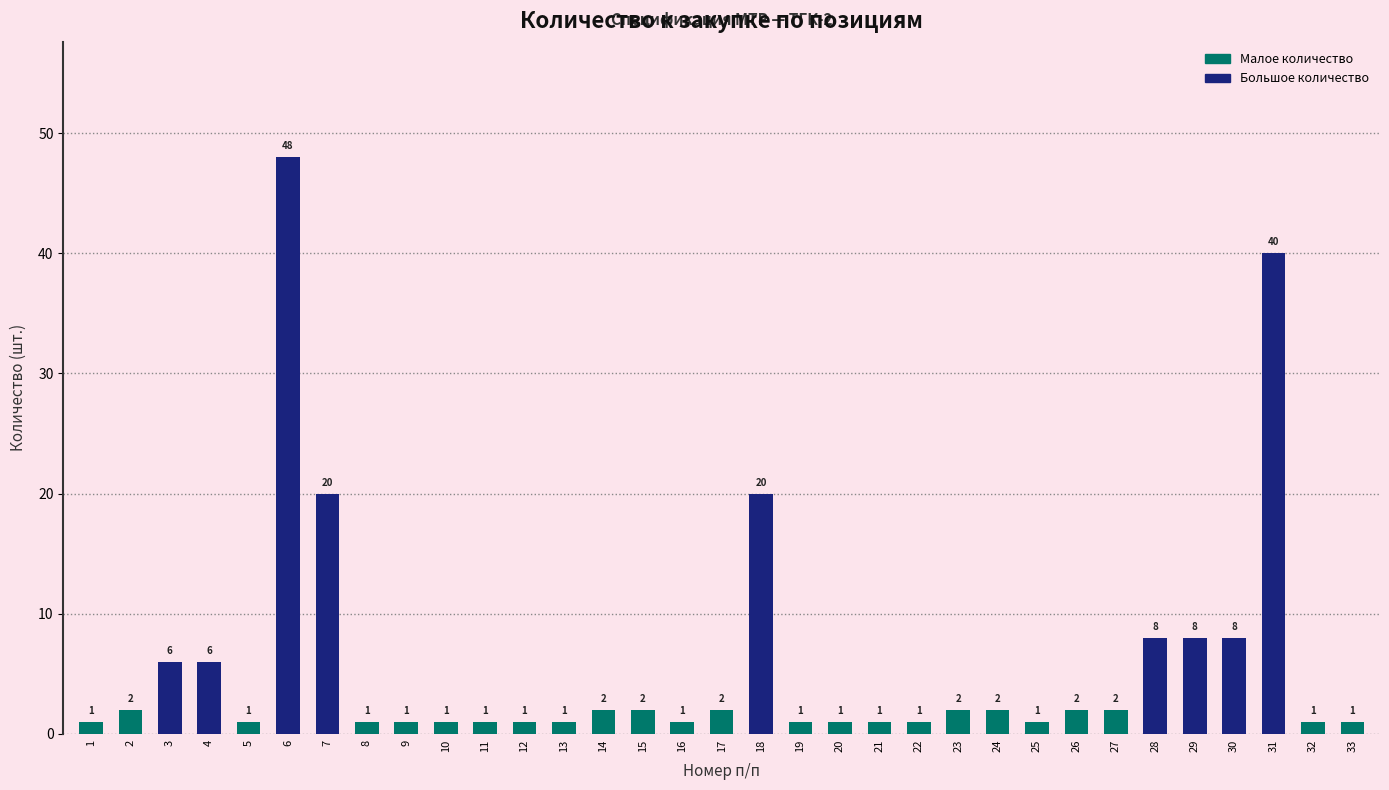

Reading left to right, extract all data points from this chart.

1=1	2=2	3=6	4=6	5=1	6=48	7=20	8=1	9=1	10=1	11=1	12=1	13=1	14=2	15=2	16=1	17=2	18=20	19=1	20=1	21=1	22=1	23=2	24=2	25=1	26=2	27=2	28=8	29=8	30=8	31=40	32=1	33=1